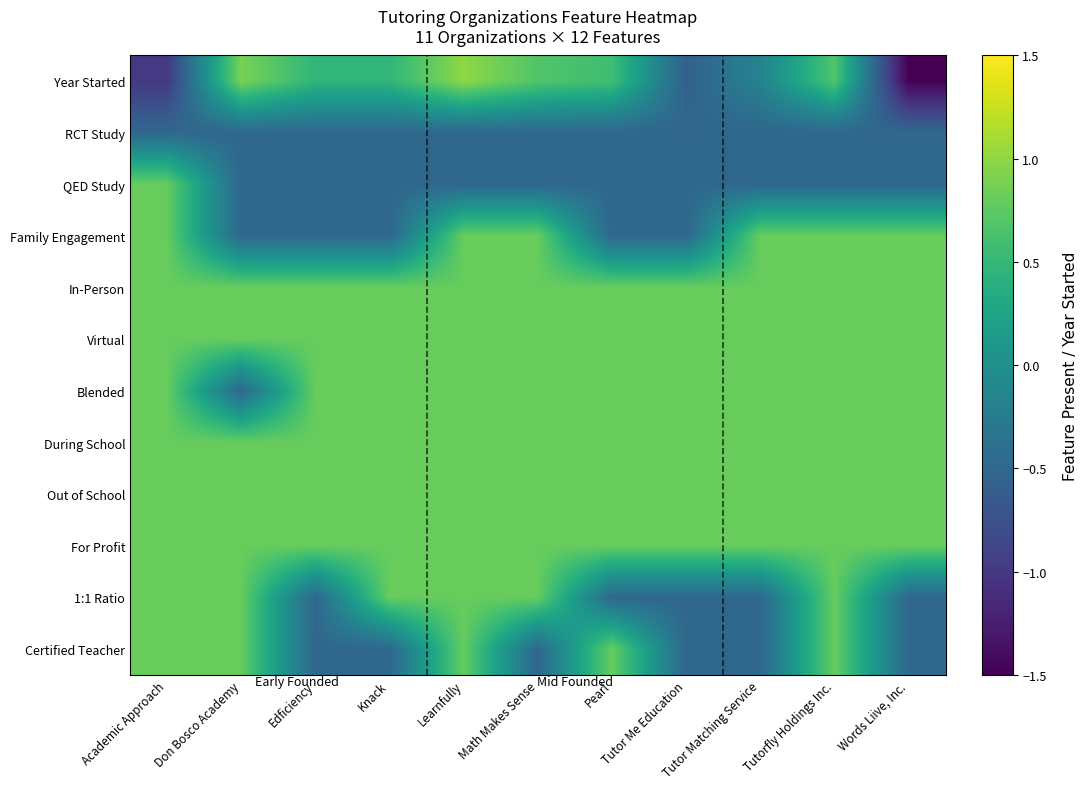

What is the spread (max minus min) of values at Tutor Matching Service?

1.3